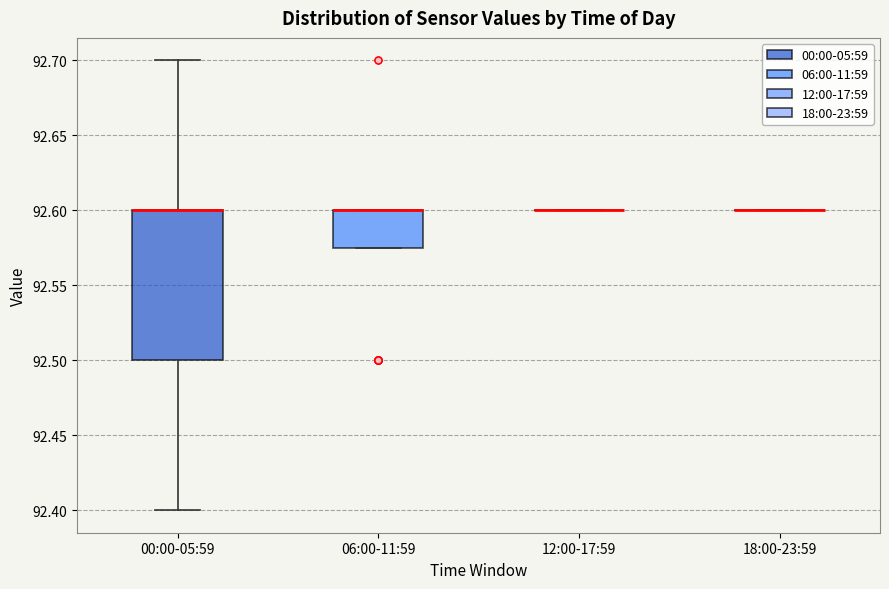

Reading left to right, transcribe this box plot: for each box, give where its median line is, the range the box spans, and where its two whiskers end, as read against the y-axis. The values are not printed on the chart, so give them approximately, as read against the axis.

00:00-05:59: median 92.600 (drawn on the box's upper edge), box 92.500 to 92.600, whiskers 92.400 to 92.700
06:00-11:59: median 92.600 (drawn on the box's upper edge), box 92.575 to 92.600, whiskers 92.575 to 92.600
12:00-17:59: box collapsed to a line at 92.600, whiskers 92.600 to 92.600
18:00-23:59: box collapsed to a line at 92.600, whiskers 92.600 to 92.600